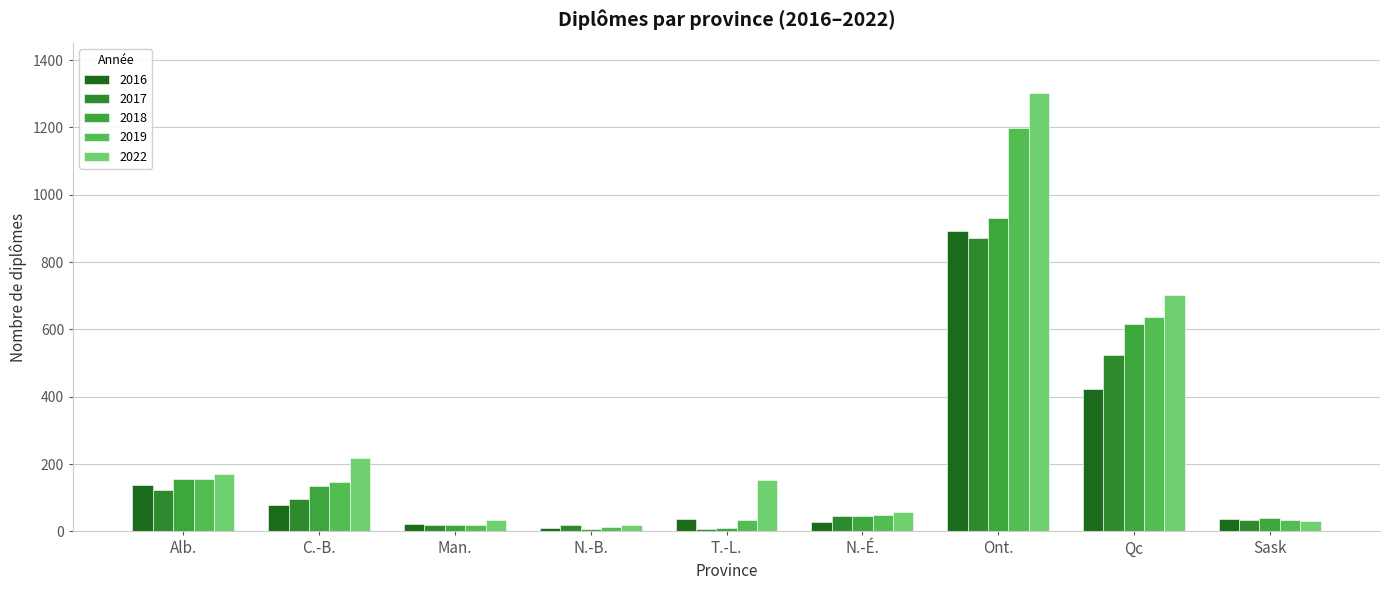

What are all the series names shown in the legend?

2016, 2017, 2018, 2019, 2022